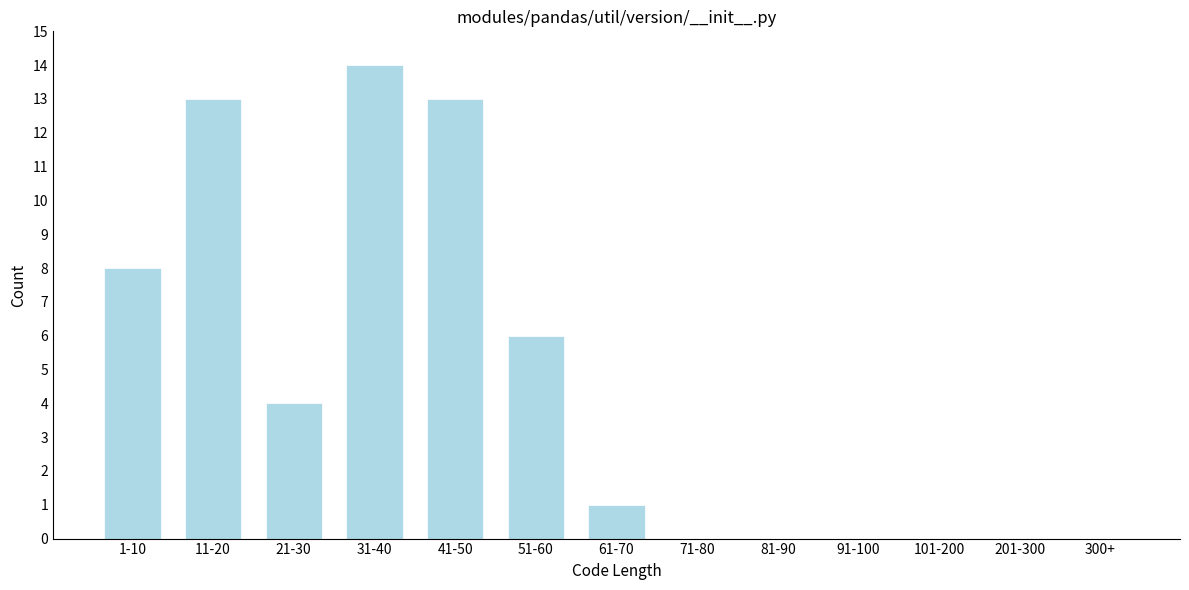

Reading left to right, list all the values displayed in this chart.

1-10=8	11-20=13	21-30=4	31-40=14	41-50=13	51-60=6	61-70=1	71-80=0	81-90=0	91-100=0	101-200=0	201-300=0	300+=0